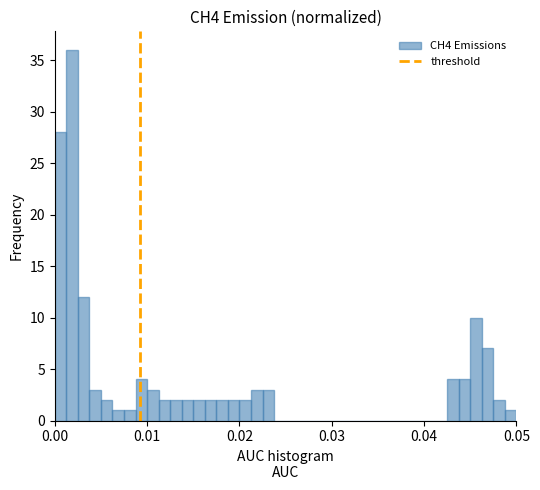

Around what value on the x-axis is the tallest bar? Give the approximate position of its centre, as read against the axis.

0.002